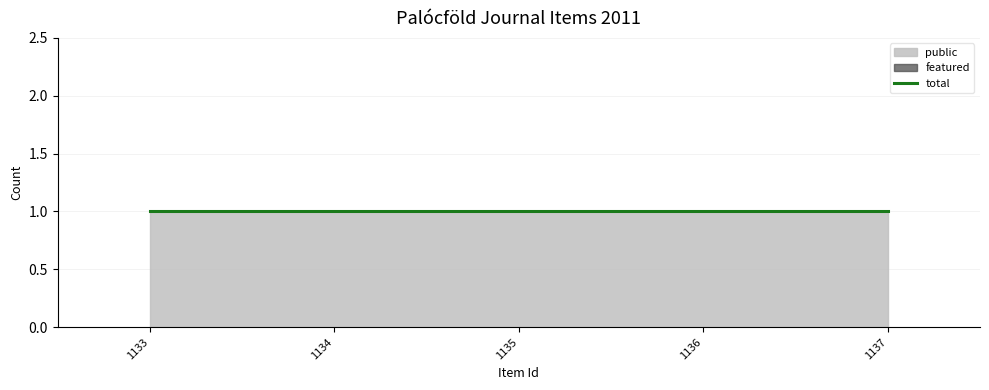

The public series shows 1 at 1135. True or false?

True